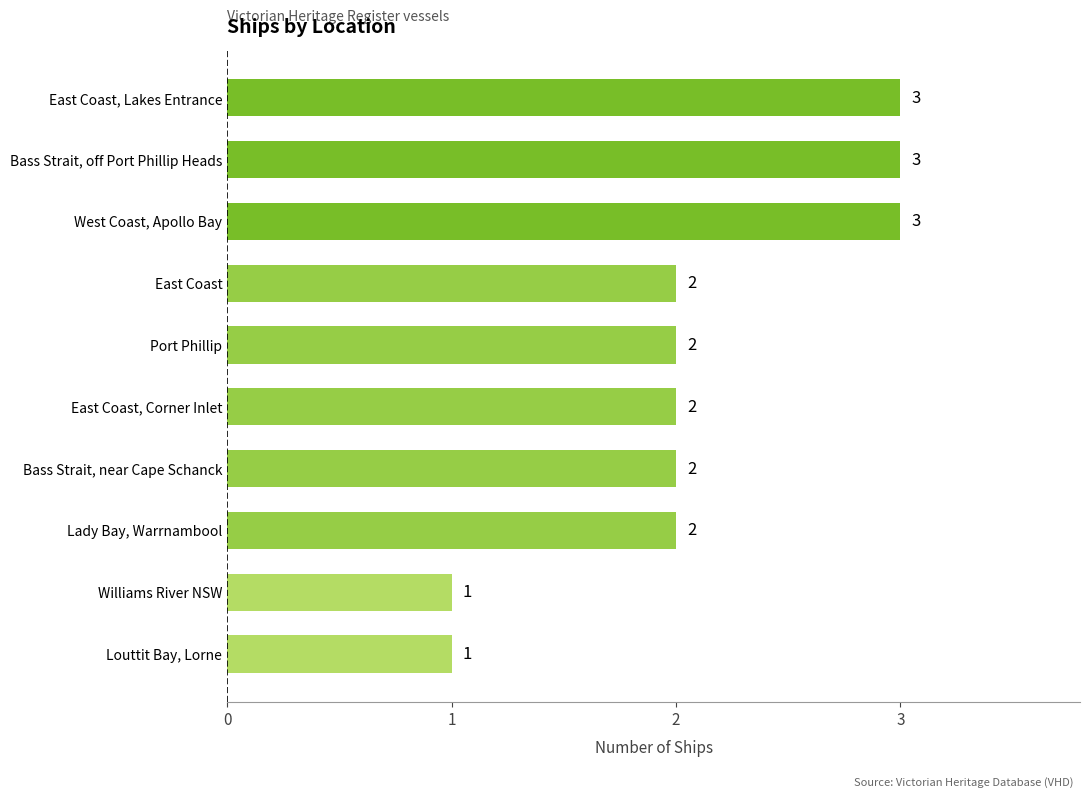

What is the sum of the values at Louttit Bay, Lorne and Bass Strait, near Cape Schanck?

3